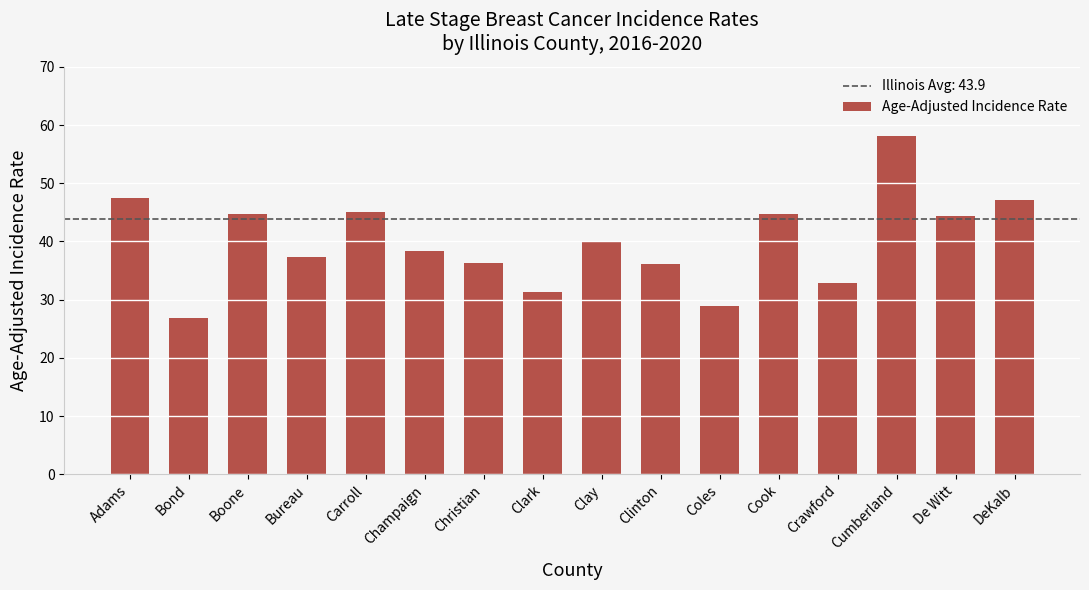

Which has a higher value, Clark or Crawford?

Crawford